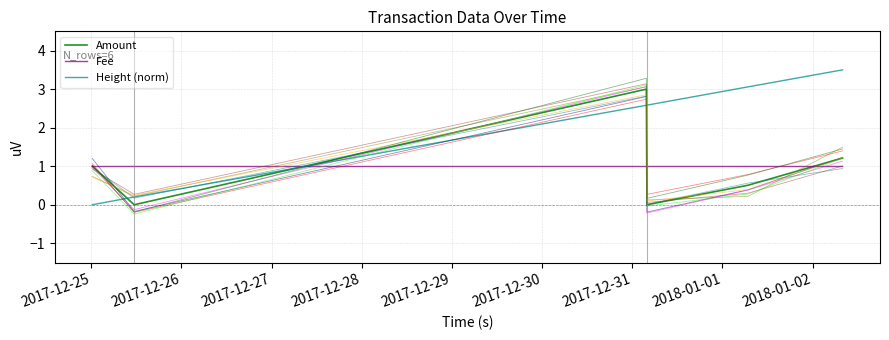

Which series ends up on top after the final intersection of Height (norm) and Fee?

Height (norm)